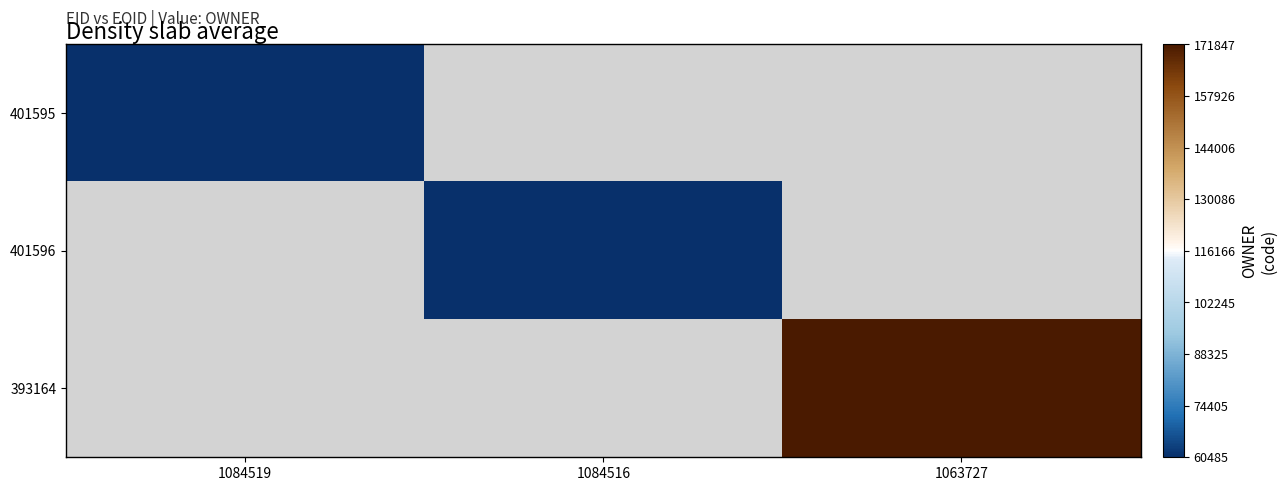

How many positive values does the 401596 series have?

1